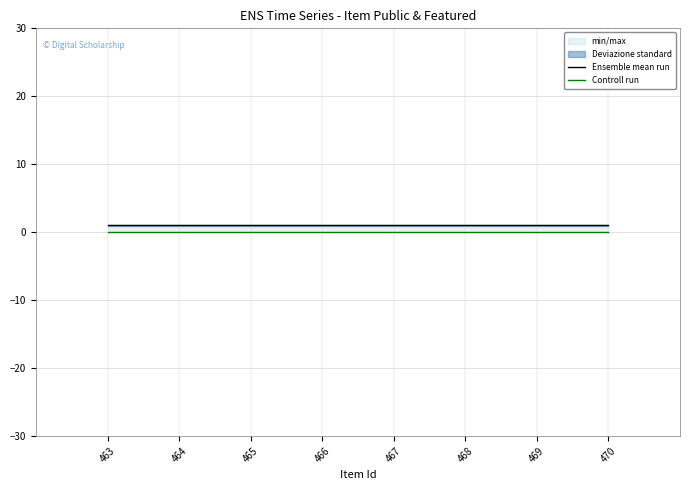

True or false: Controll run and Ensemble mean run cross at least once.

False